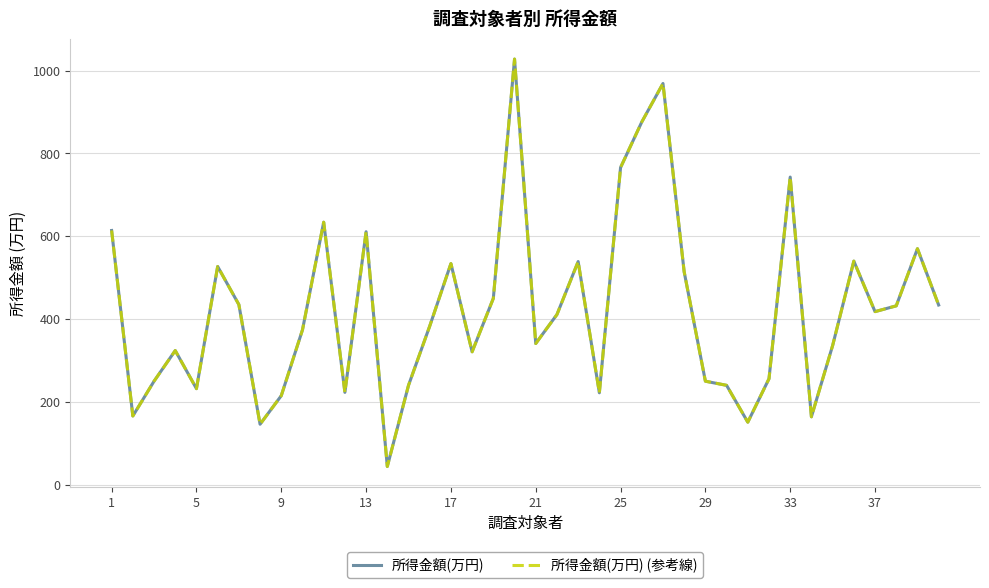

How many lines are shown in the chart?

2